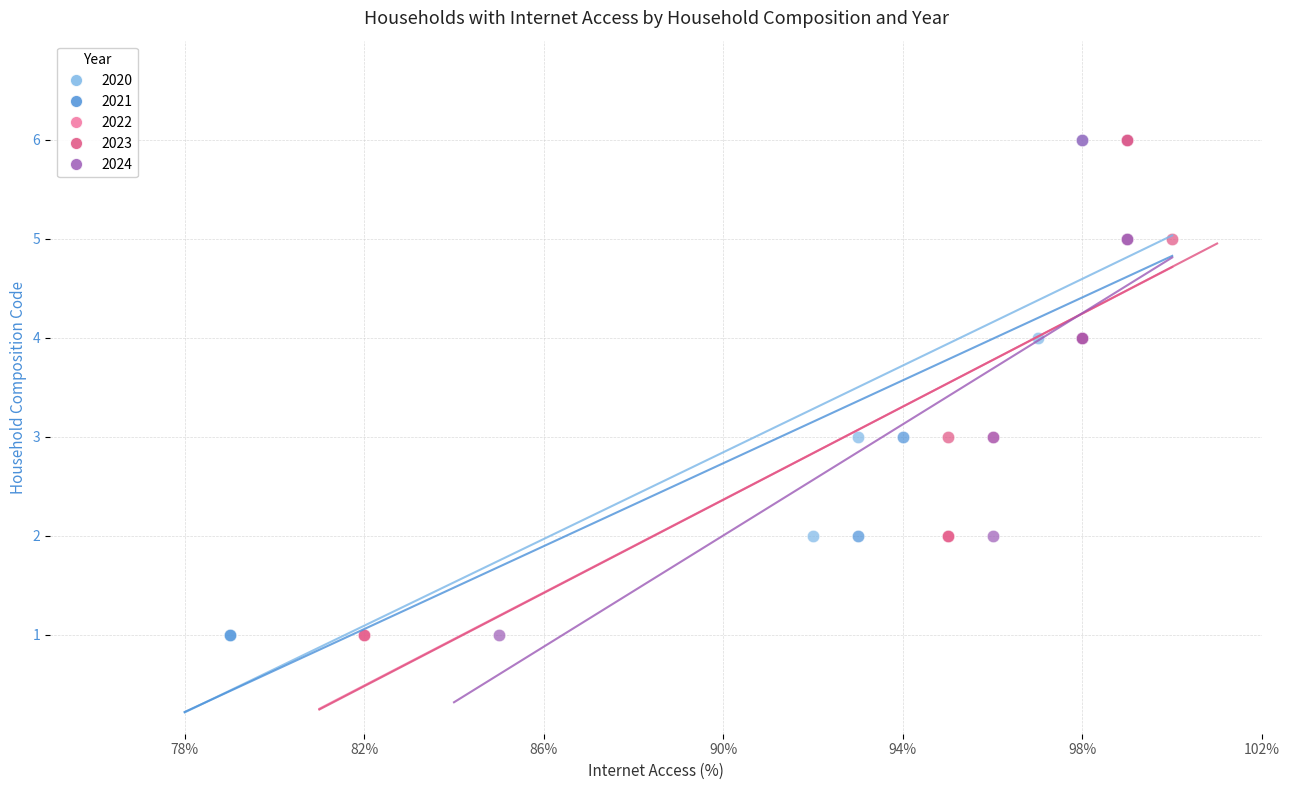

What are all the series names shown in the legend?

2020, 2021, 2022, 2023, 2024